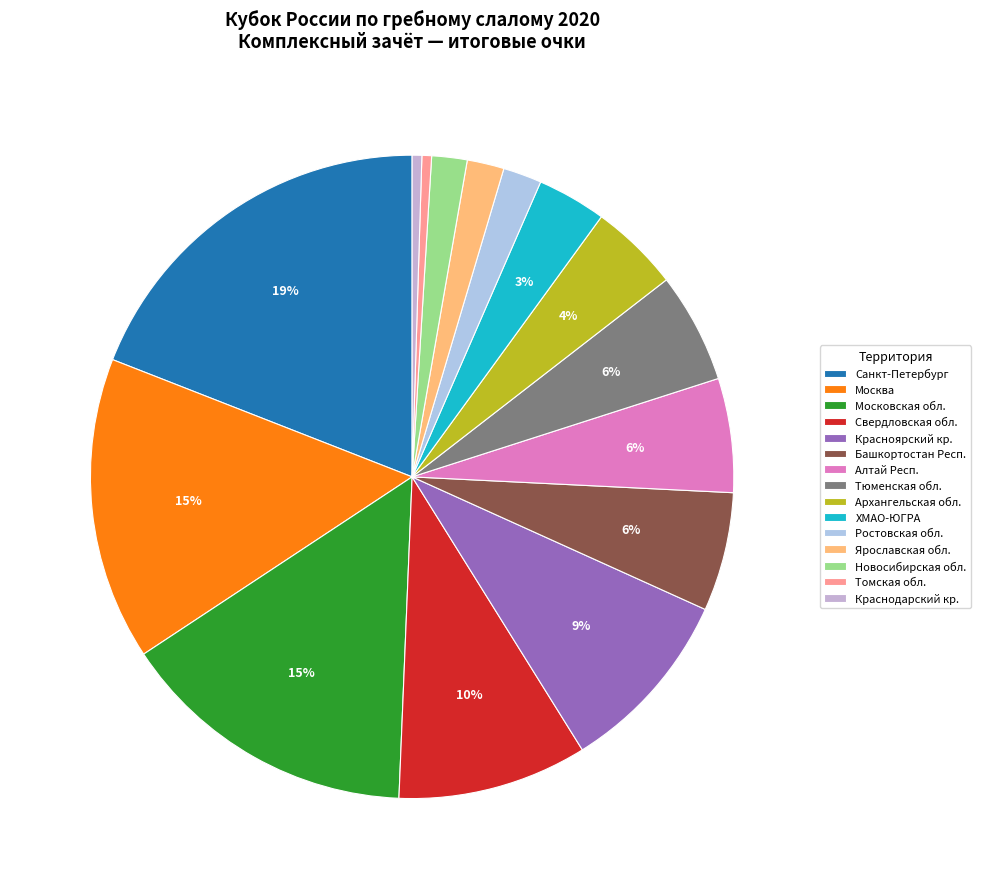

What is the change in value from Московская обл. to Красноярский кр.?

-70.5